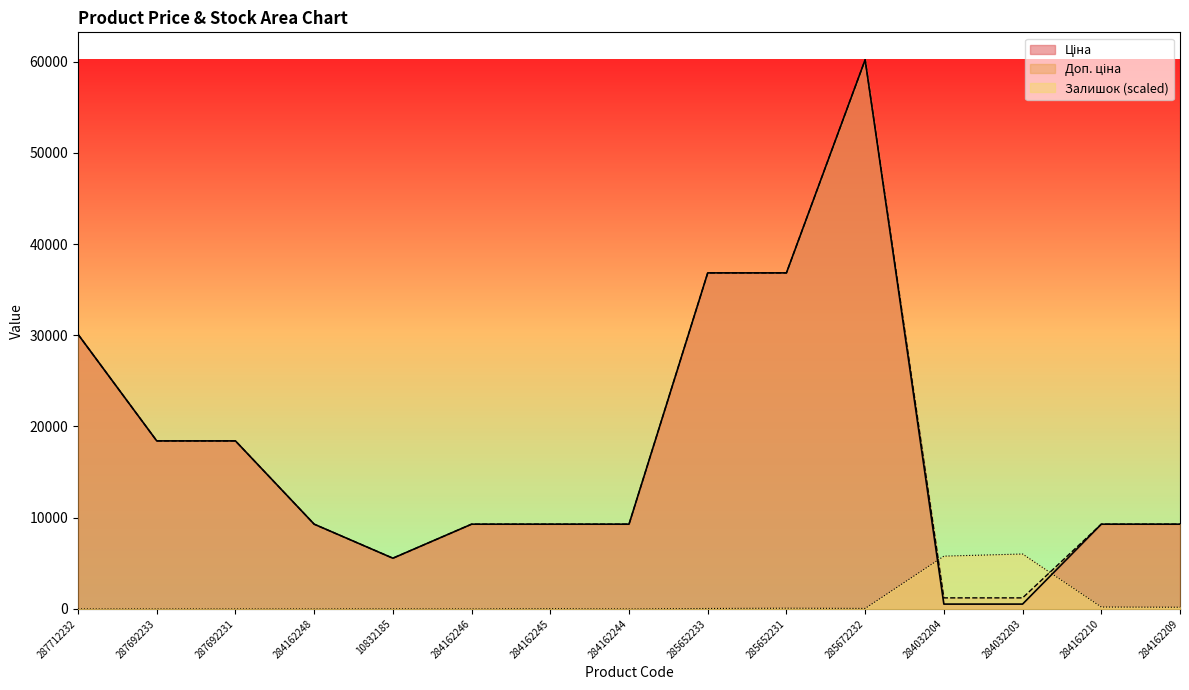

Which series has the largest total across all categories?

Доп. ціна